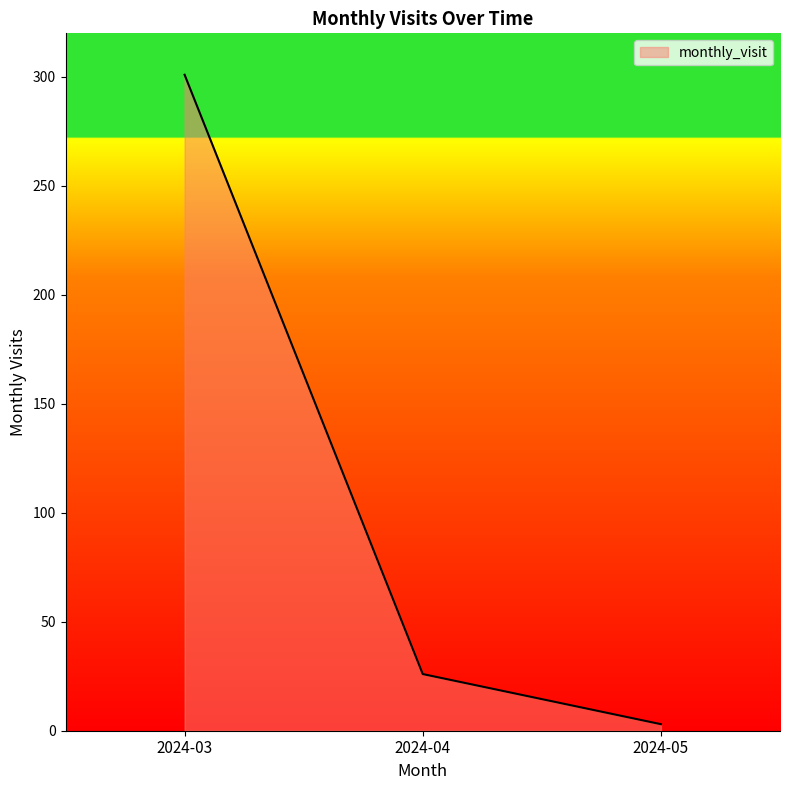

What is the change in value from 2024-03 to 2024-04?

-275